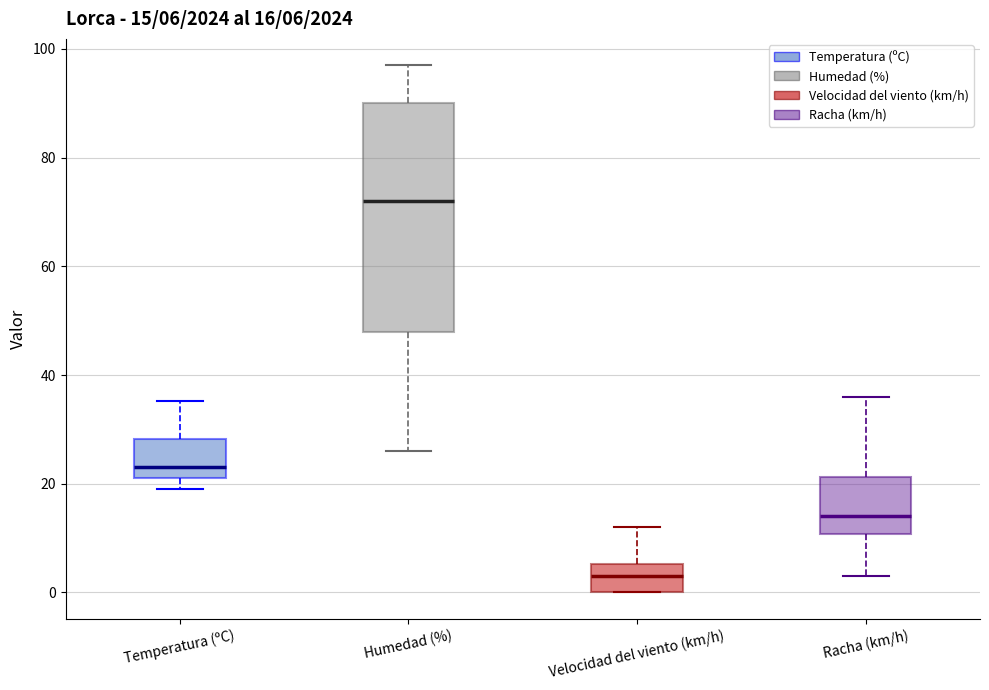

Comparing the boxes themselves (not the whiskers), which one is the tallest?

Humedad (%)